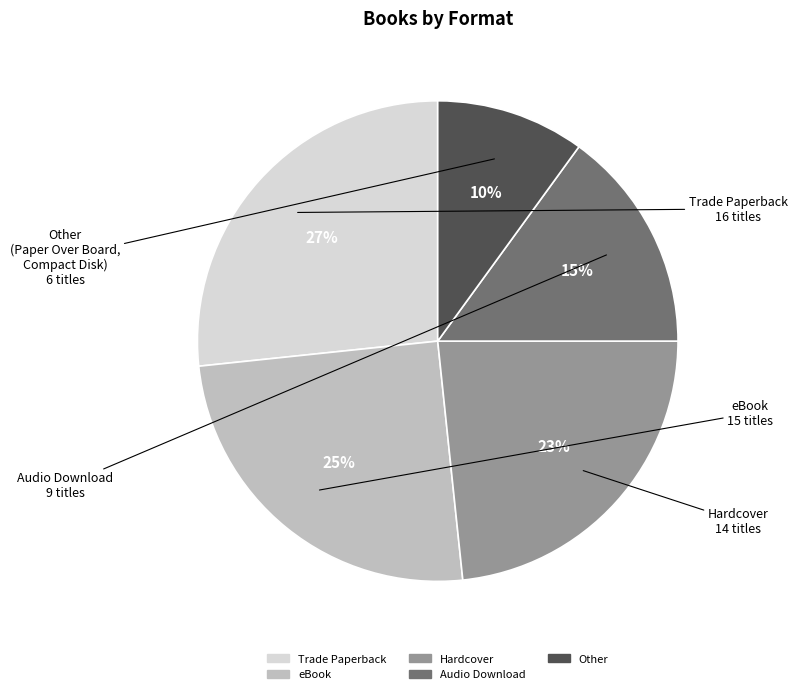

What is the largest slice in the pie chart?

Trade Paperback